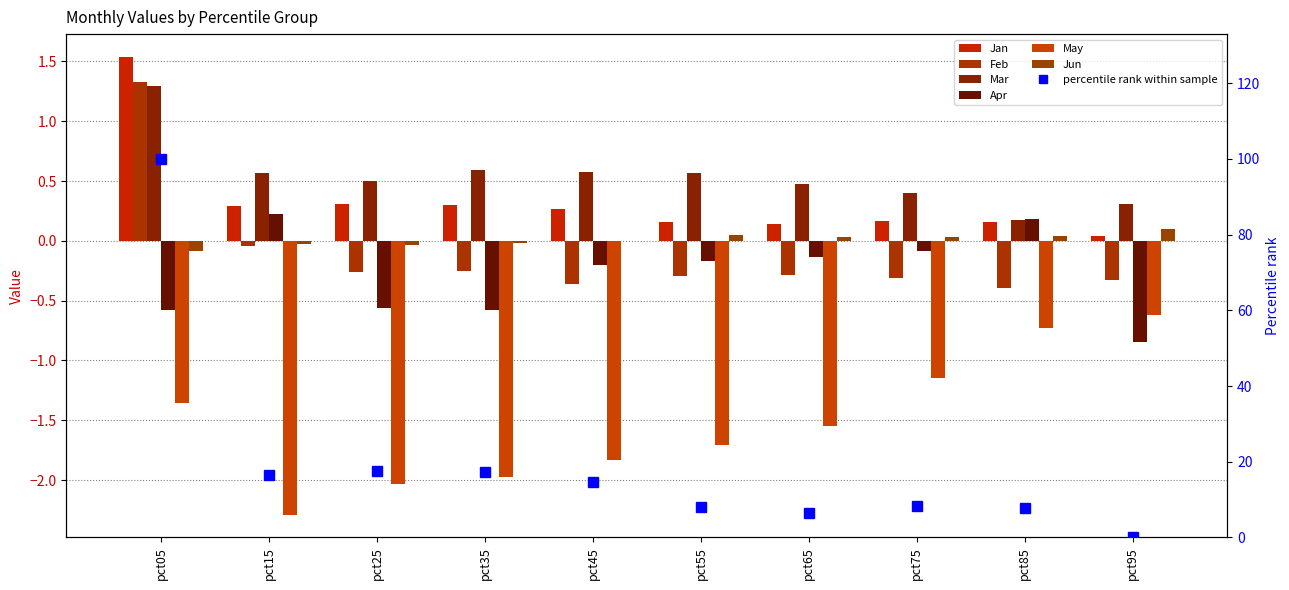

What is the difference between the maximum and minimum values in the Jun series?

0.2